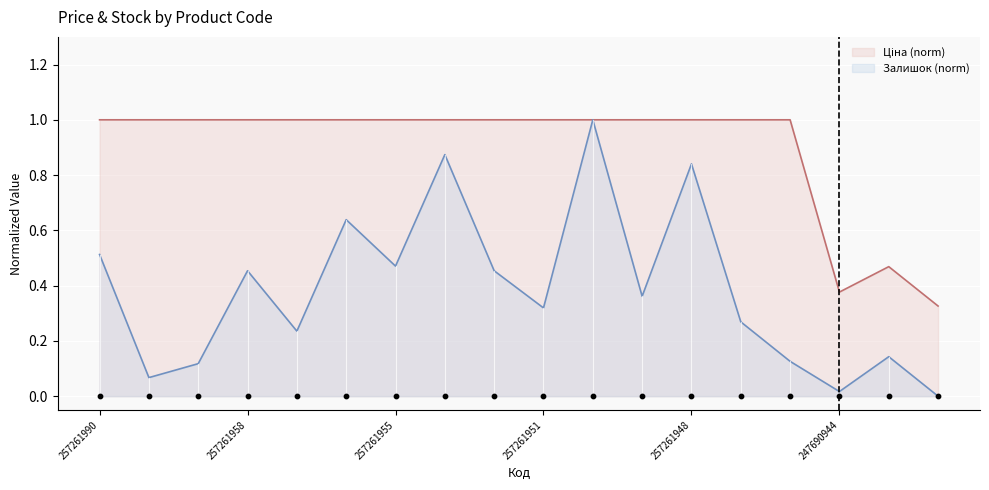

At how many categories does at least one series exceed 0?

18